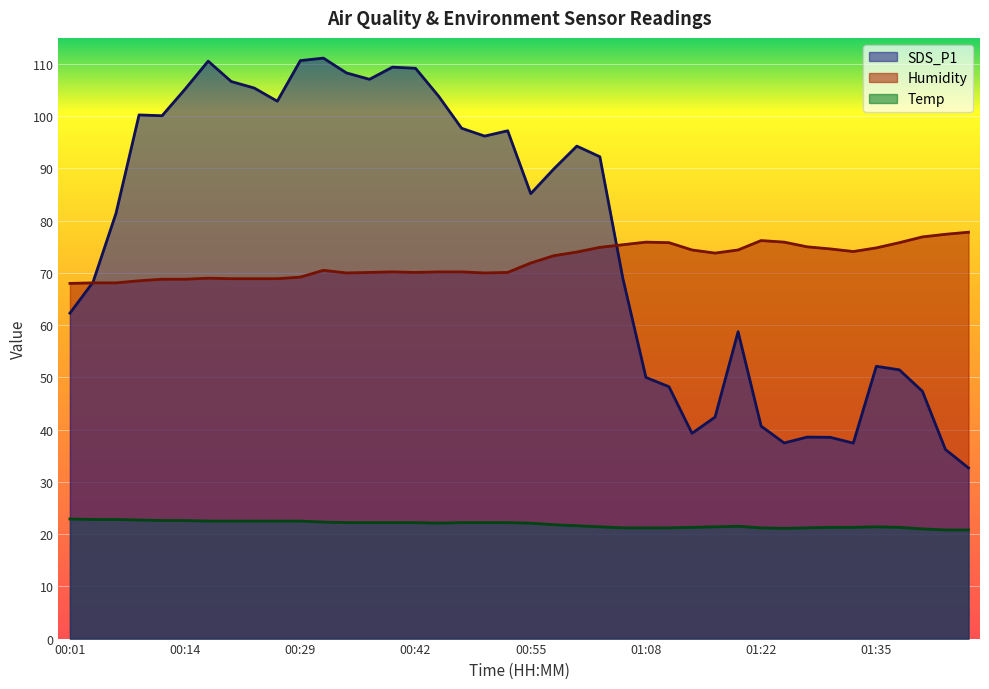

True or false: SDS_P1 and Temp cross at least once.

False